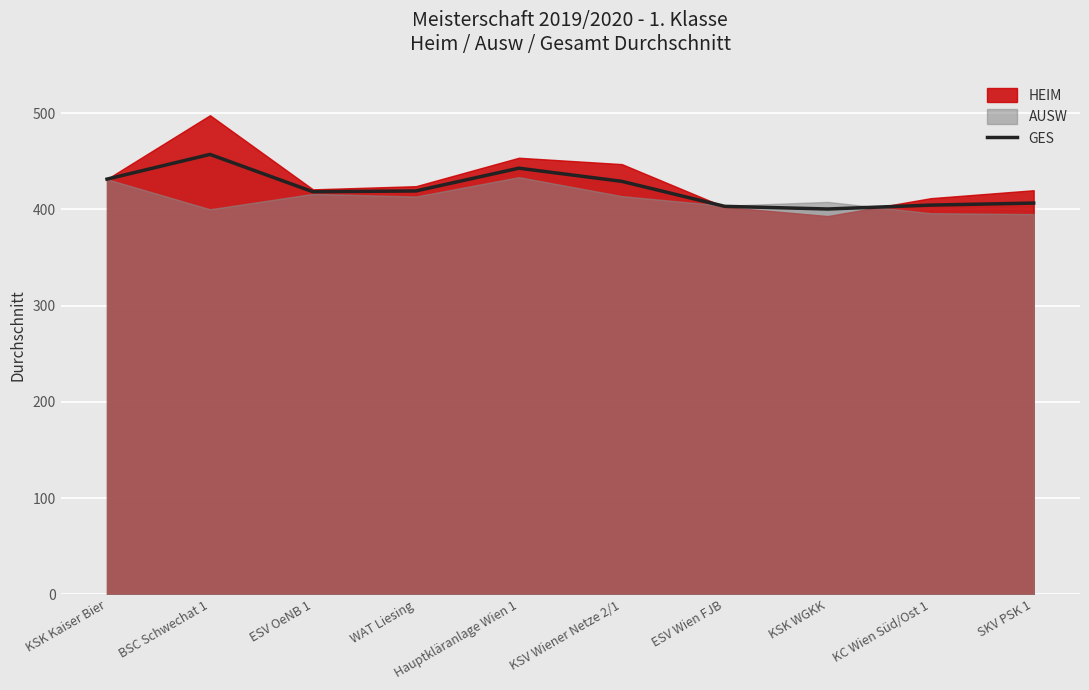

How many interior local valleys (lower than both neighbors) does the data have?

2